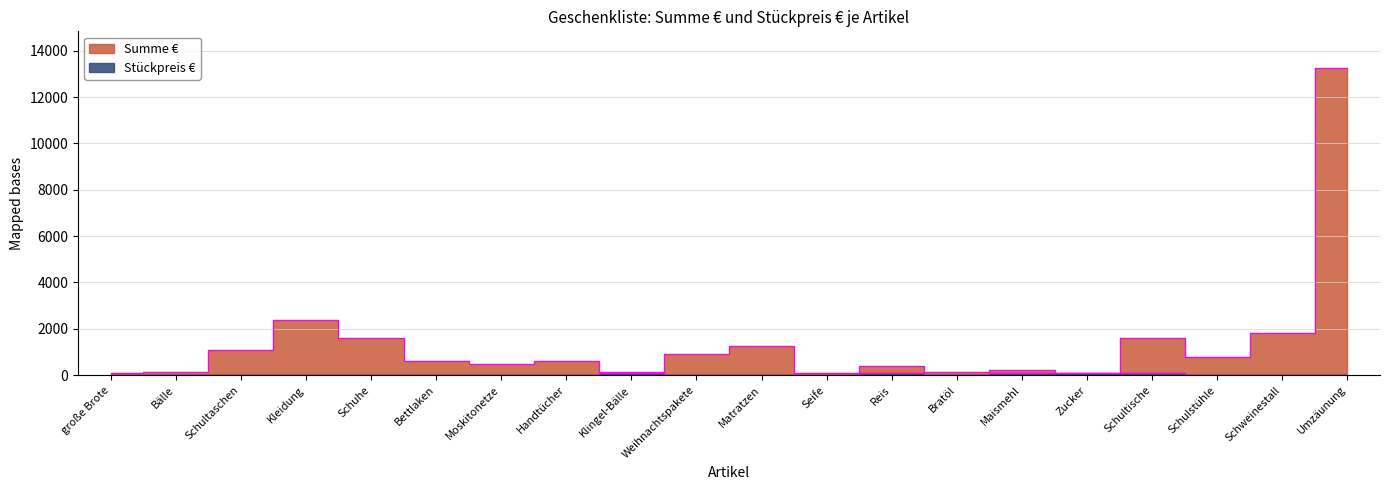

At which category does Summe € reach its first local valley?

Moskitonetze